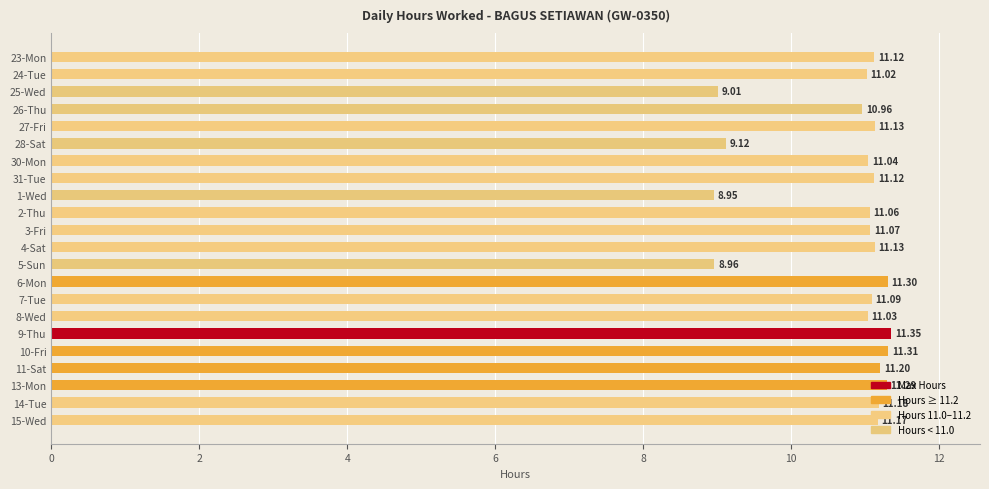

At which label is the value closest to 10?

28-Sat